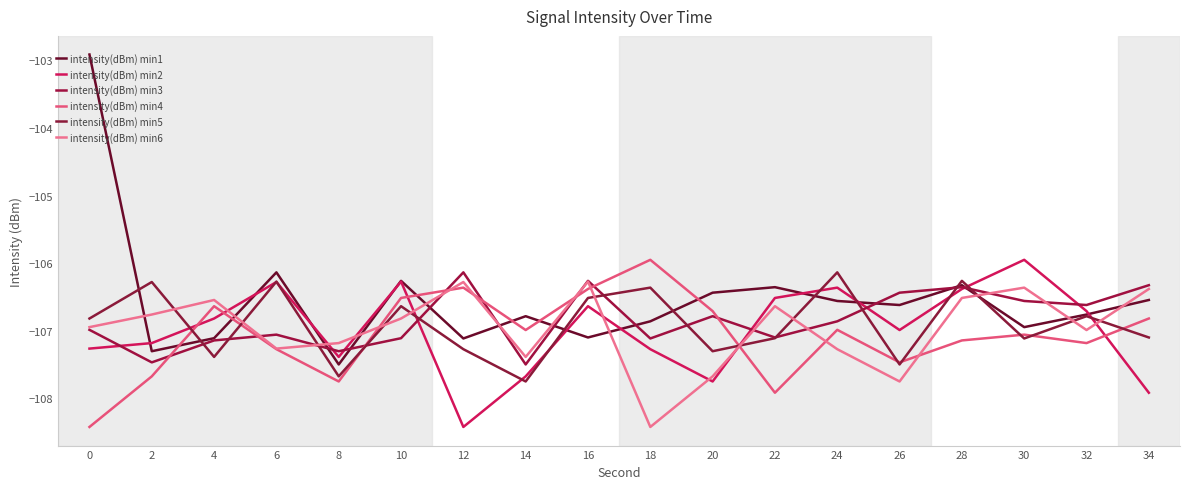

At how many categories does at least one series exceed -107?

17